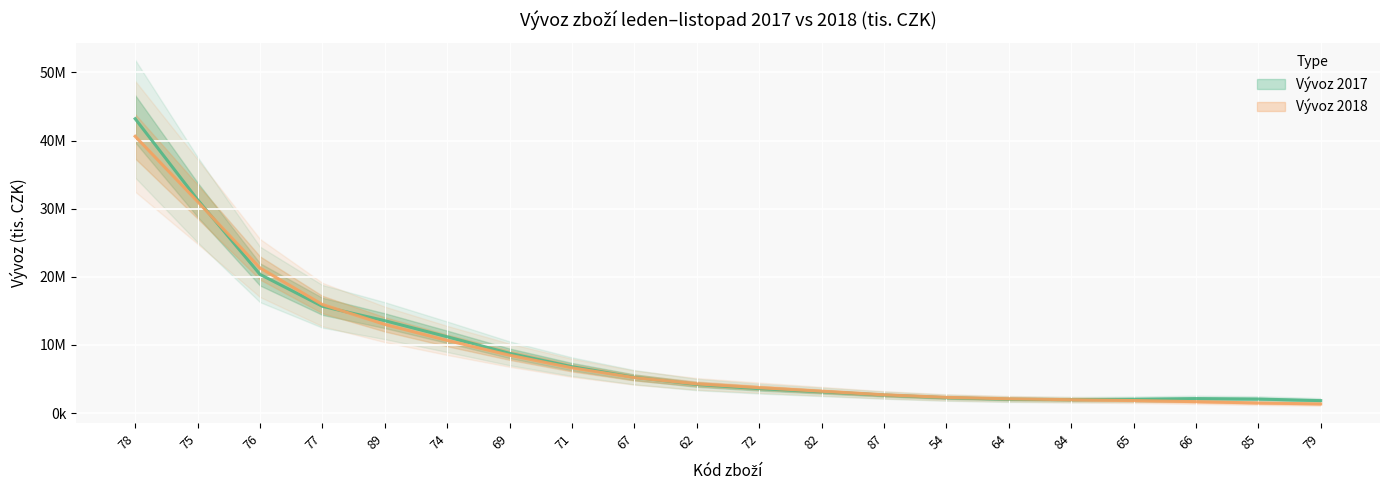

The Vývoz 2018 series shows 897313 at 85. True or false?

False